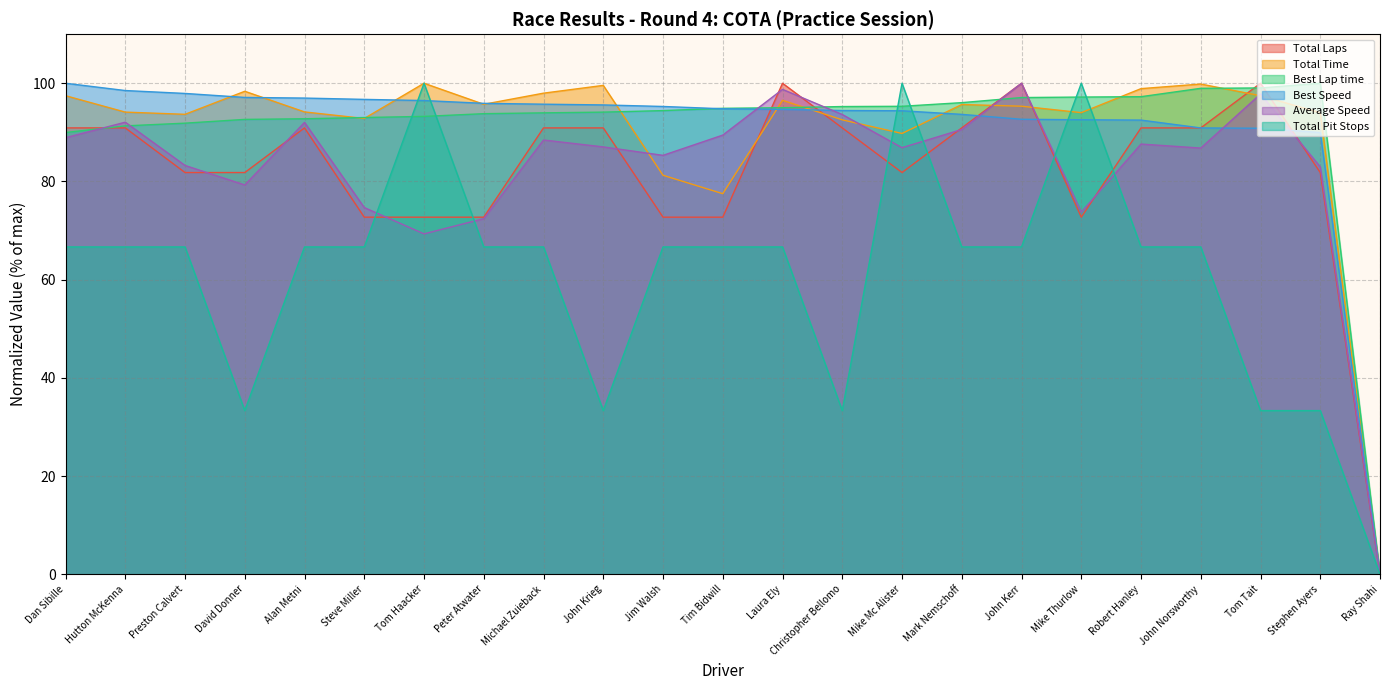

At which label does Total Time reach its minimum?

Ray Shahi